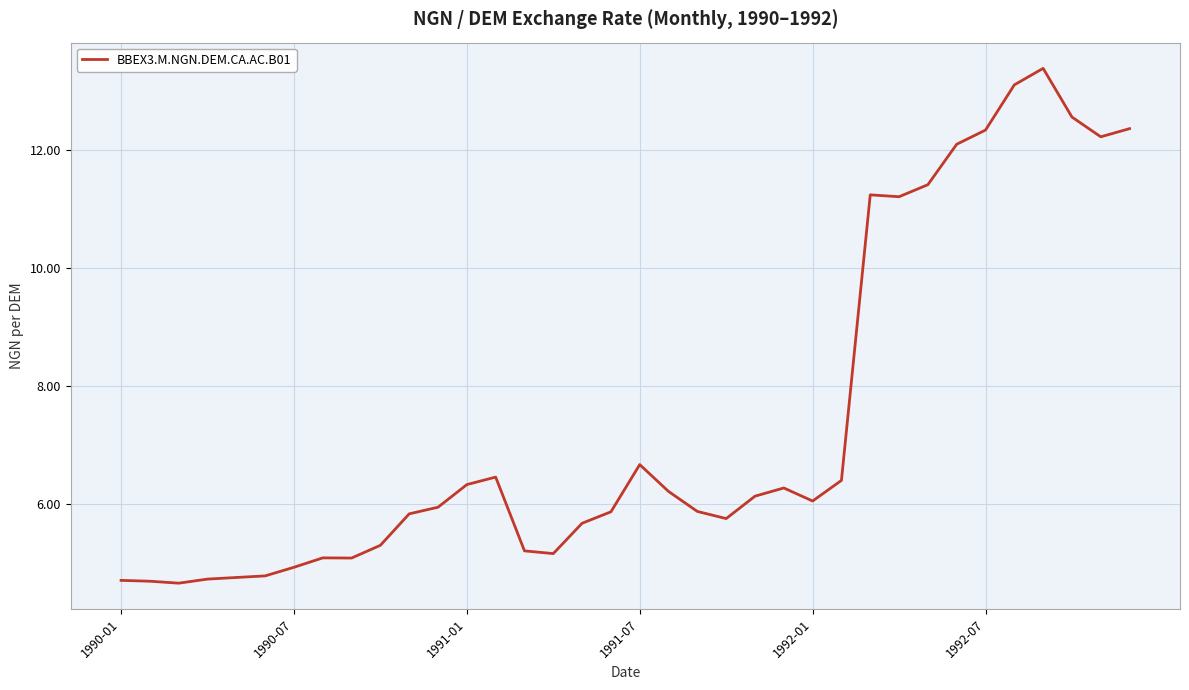

What is the maximum value shown in the chart?

13.4